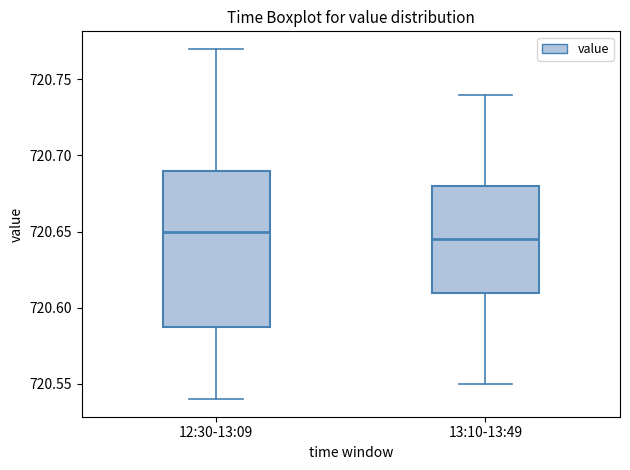

Reading left to right, transcribe this box plot: for each box, give where its median line is, the range the box spans, and where its two whiskers end, as read against the y-axis. The values are not printed on the chart, so give them approximately, as read against the axis.

12:30-13:09: median 720.650, box 720.590 to 720.690, whiskers 720.540 to 720.770
13:10-13:49: median 720.645, box 720.610 to 720.680, whiskers 720.550 to 720.740